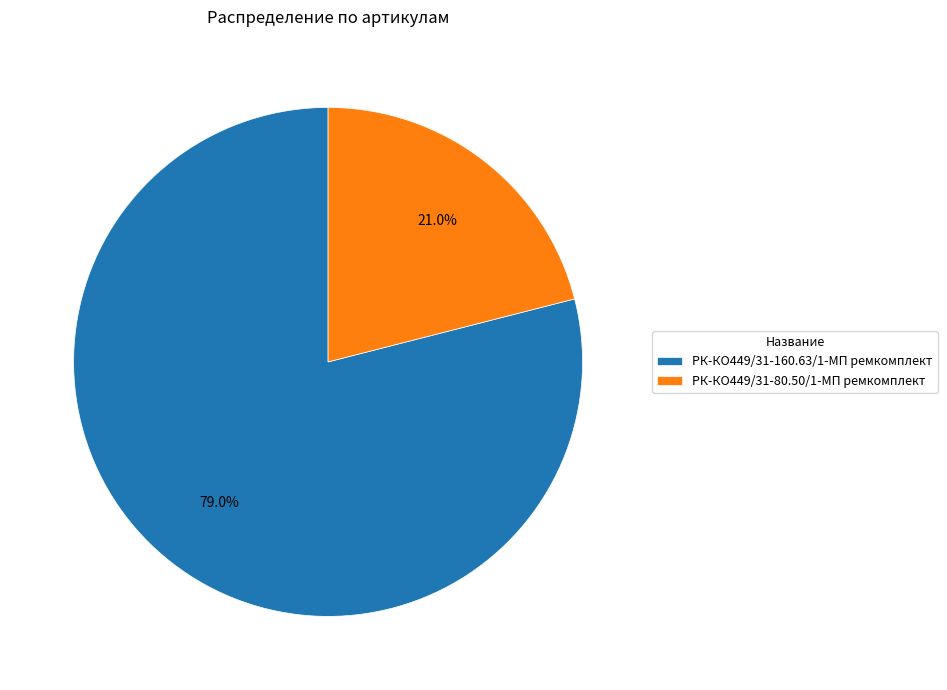

To the nearest percent, what is the difference between the РК-КО449/31-80.50/1-МП ремкомплект and РК-КО449/31-160.63/1-МП ремкомплект slice percentages?

58%